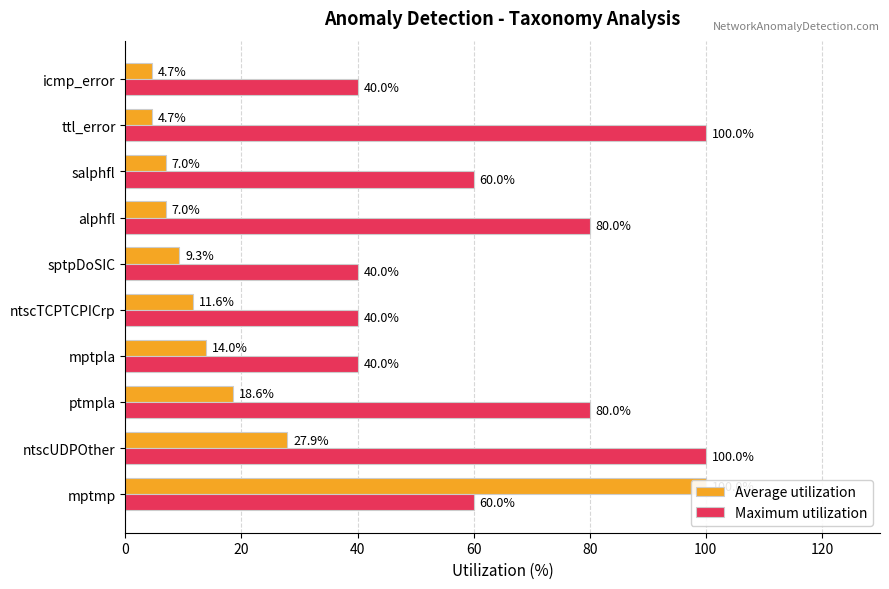

What is the maximum value for Average utilization?

100.0